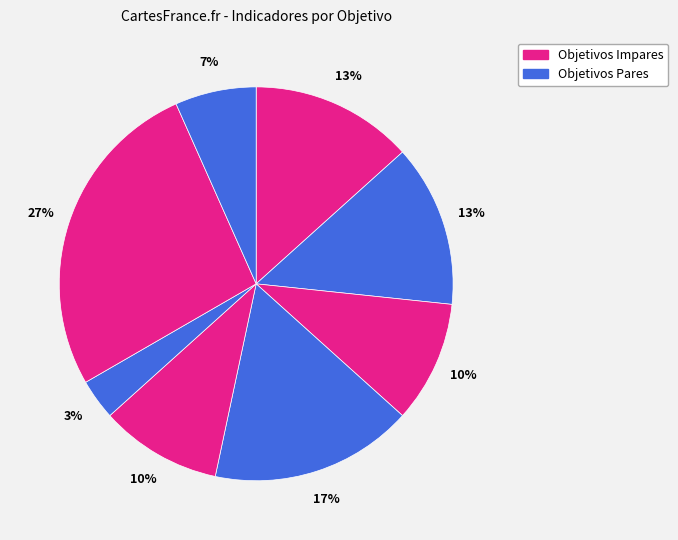

Count the number of slices in the pie.

8